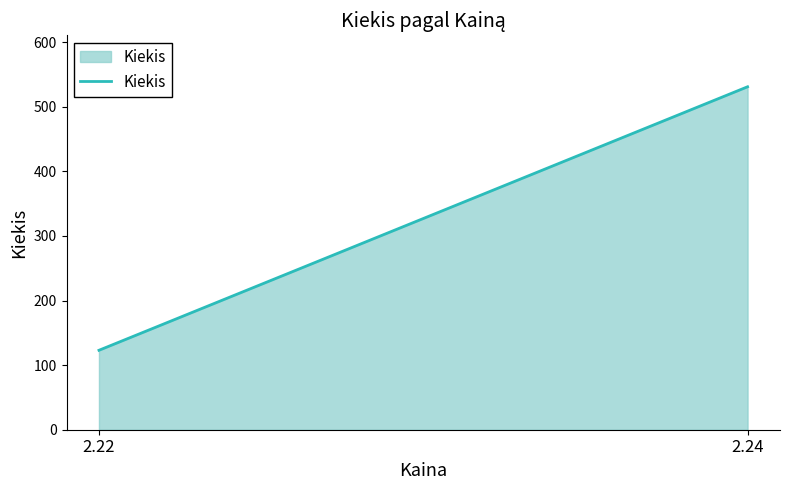

List the labels in order of value, smallest first.

2.22, 2.24